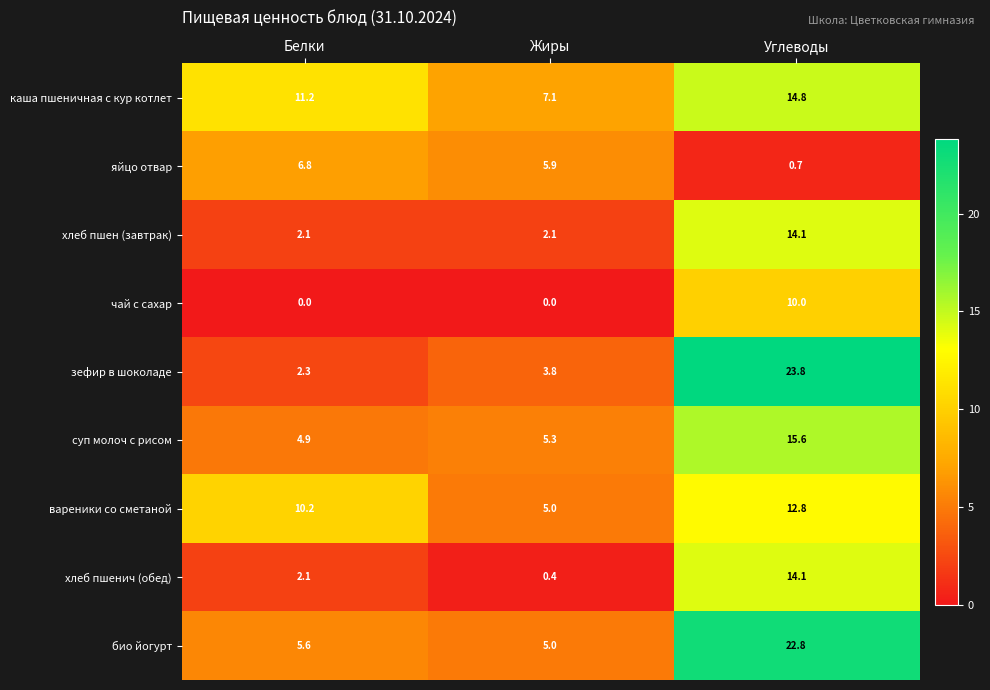

Reading right to left, transcribe all the data shown in this chart.

каша пшеничная с кур котлет: Углеводы=14.8	Жиры=7.1	Белки=11.2
яйцо отвар: Углеводы=0.7	Жиры=5.9	Белки=6.8
хлеб пшен (завтрак): Углеводы=14.1	Жиры=2.1	Белки=2.1
чай с сахар: Углеводы=10.0	Жиры=0.0	Белки=0.0
зефир в шоколаде: Углеводы=23.8	Жиры=3.8	Белки=2.3
суп молоч с рисом: Углеводы=15.6	Жиры=5.3	Белки=4.9
вареники со сметаной: Углеводы=12.8	Жиры=5.0	Белки=10.2
хлеб пшенич (обед): Углеводы=14.1	Жиры=0.4	Белки=2.1
био йогурт: Углеводы=22.8	Жиры=5.0	Белки=5.6